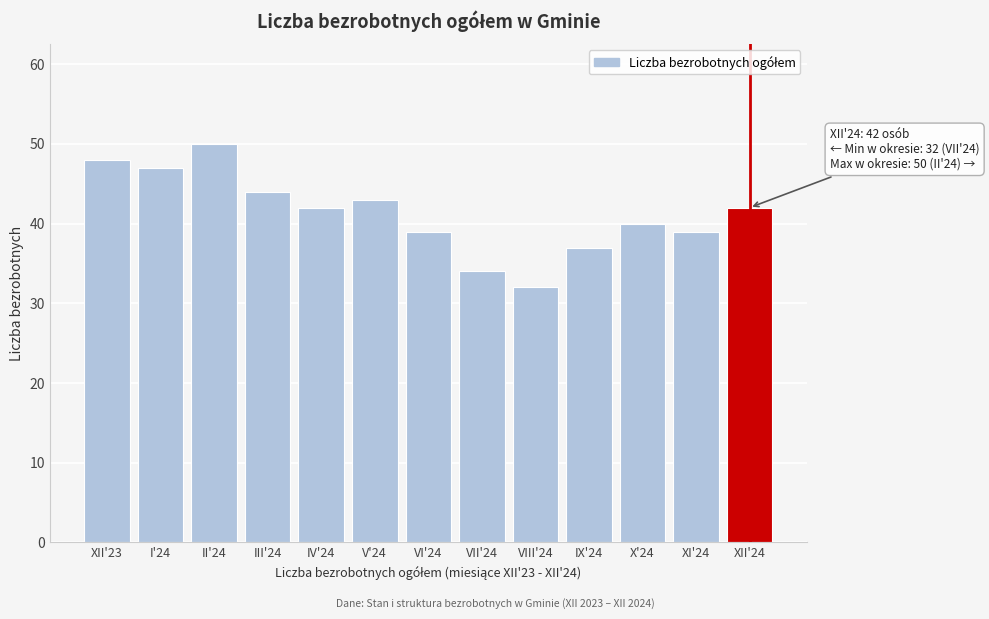

Reading left to right, list all the values displayed in this chart.

48	47	50	44	42	43	39	34	32	37	40	39	42